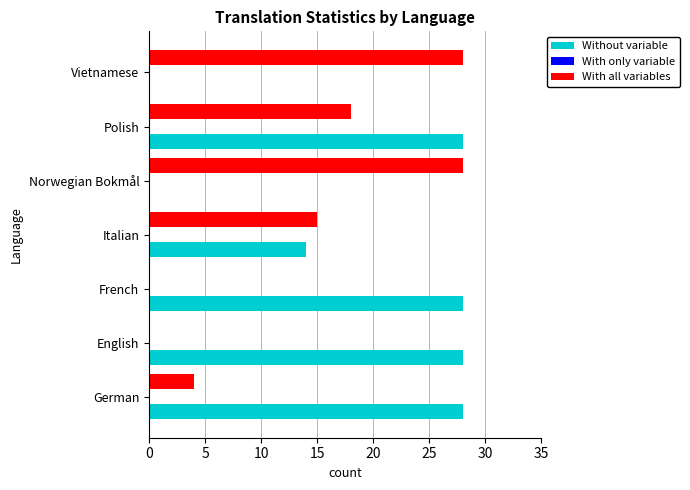

What is the greatest value displayed?

28